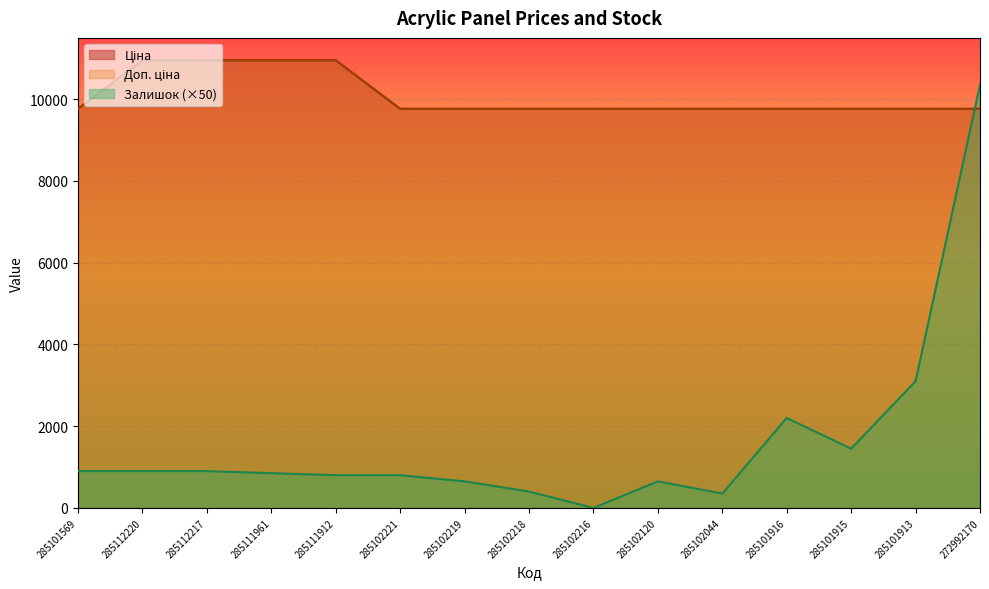

The value of Доп. ціна at 285102044 is 9764.4. True or false?

True